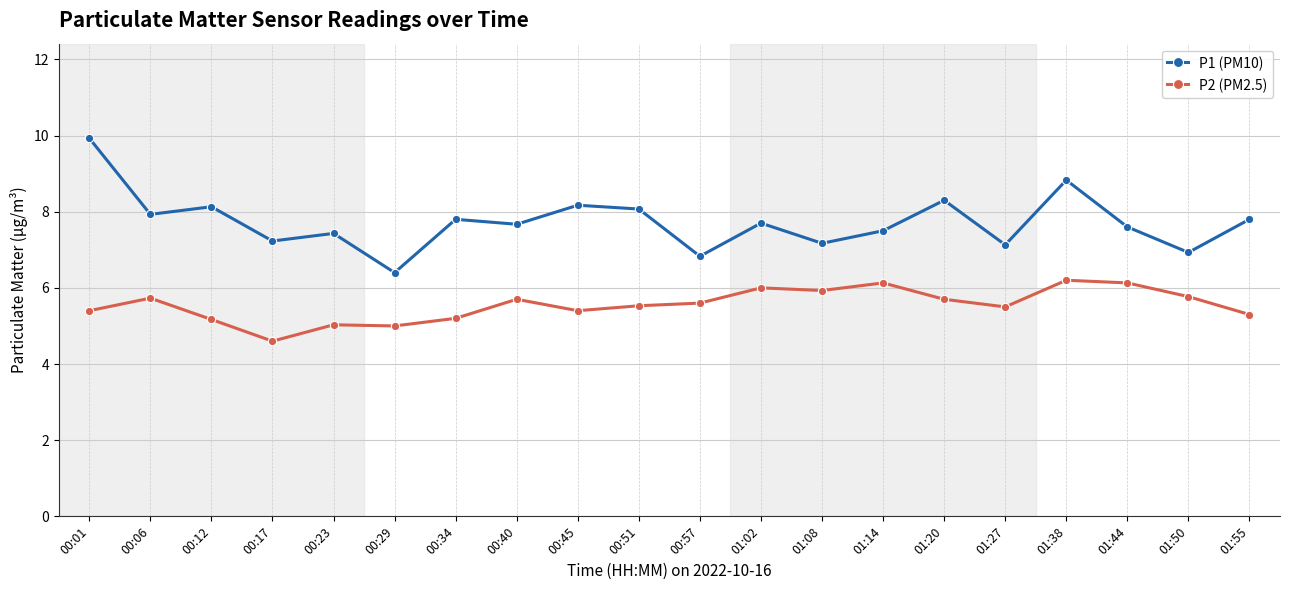

List the series in order of their peak value, highest first.

P1 (PM10), P2 (PM2.5)